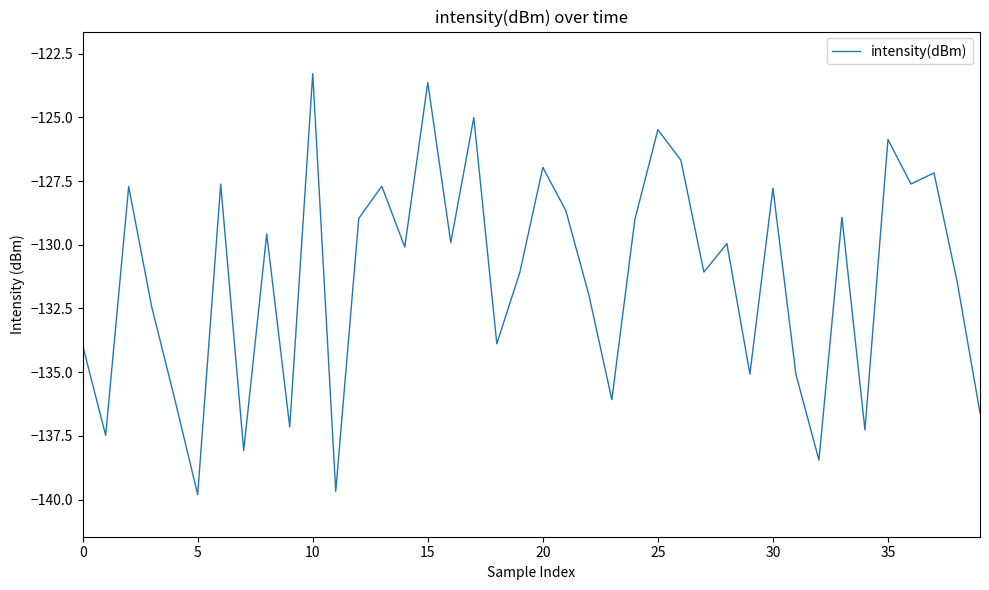

What is the difference between the maximum and minimum values?

16.5